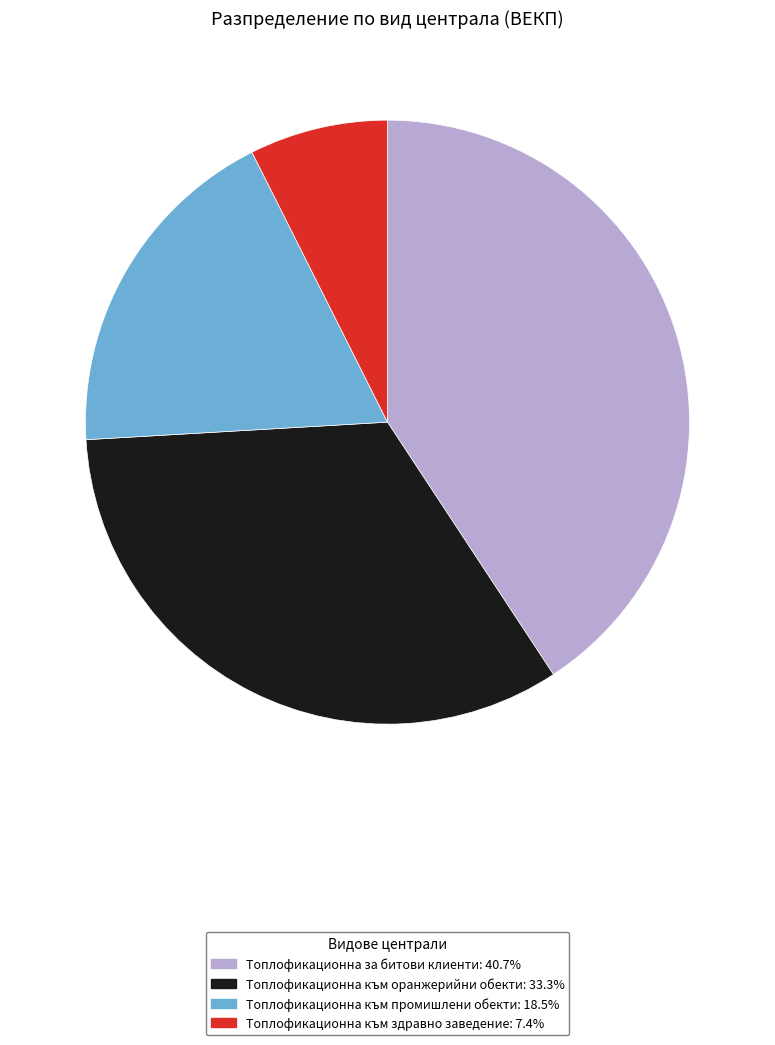

Is there a majority slice in this chart?

No